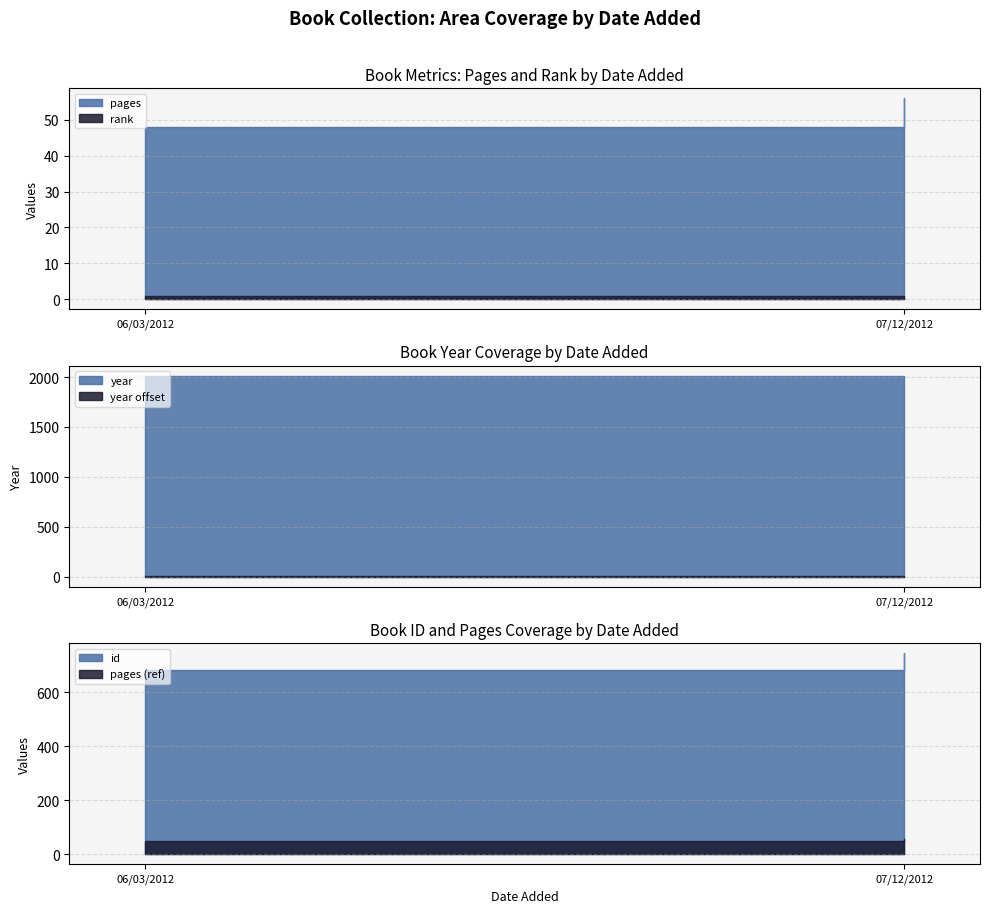

How many pages values are between 48 and 56?

2